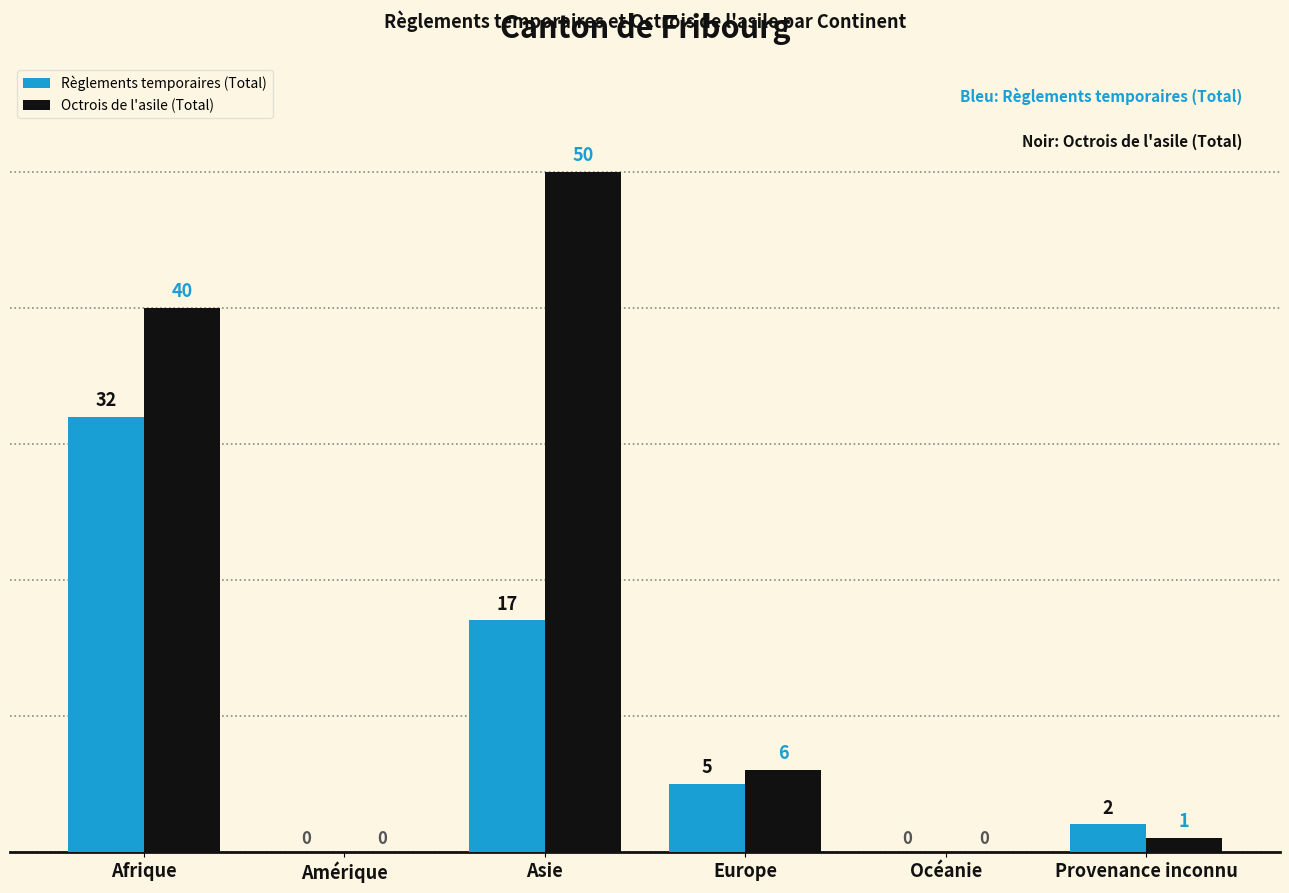

The value of Règlements temporaires (Total) at Provenance inconnu is 2. True or false?

True